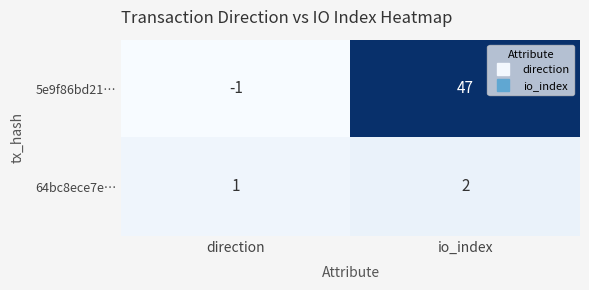

What is the difference between the maximum and minimum values in the 5e9f86bd21… series?

48